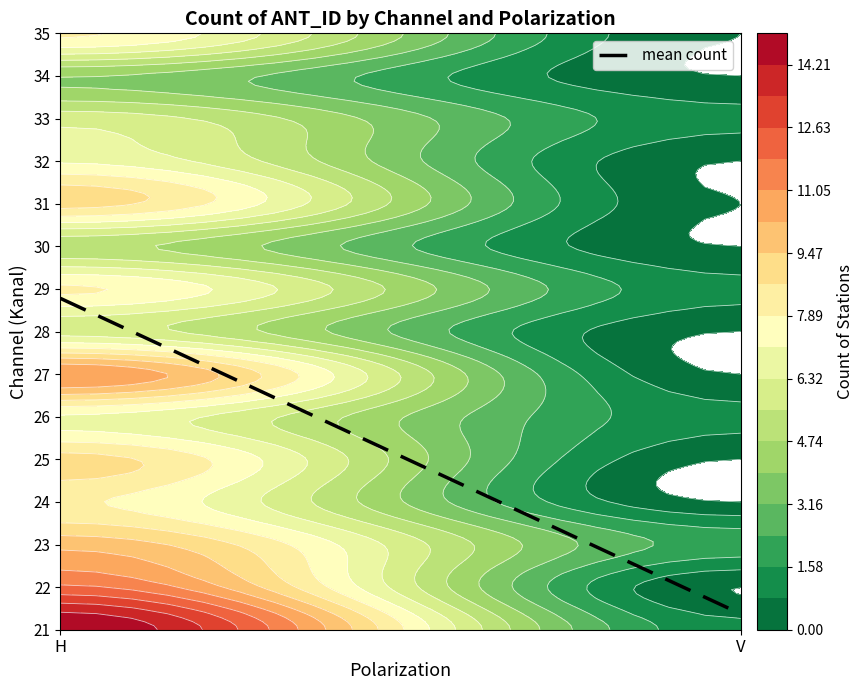

Between V and H, which is larger?

H